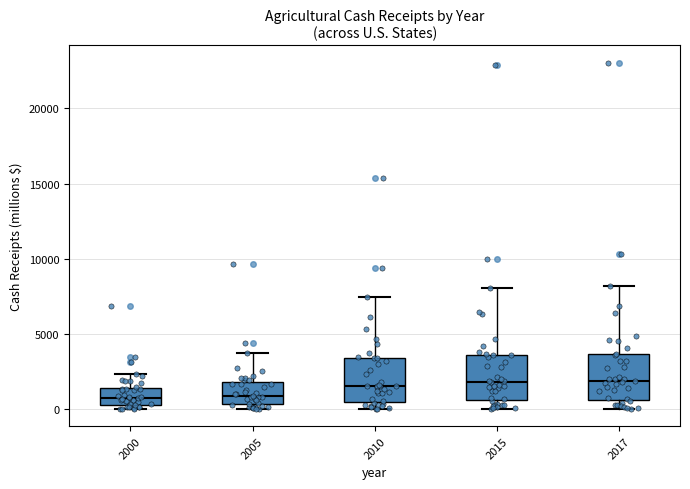

Reading left to right, read every box against the y-axis: the position of its median line, the range the box covers, and the ends of its whiskers. The values are not printed on the chart, so give them approximately, as read against the axis.

2000: median 1000, box 500 to 1500, whiskers 0 to 2500
2005: median 1000, box 500 to 2000, whiskers 0 to 3500
2010: median 1500, box 500 to 3500, whiskers 0 to 7500
2015: median 2000, box 500 to 3500, whiskers 0 to 8000
2017: median 2000, box 500 to 3500, whiskers 0 to 8000